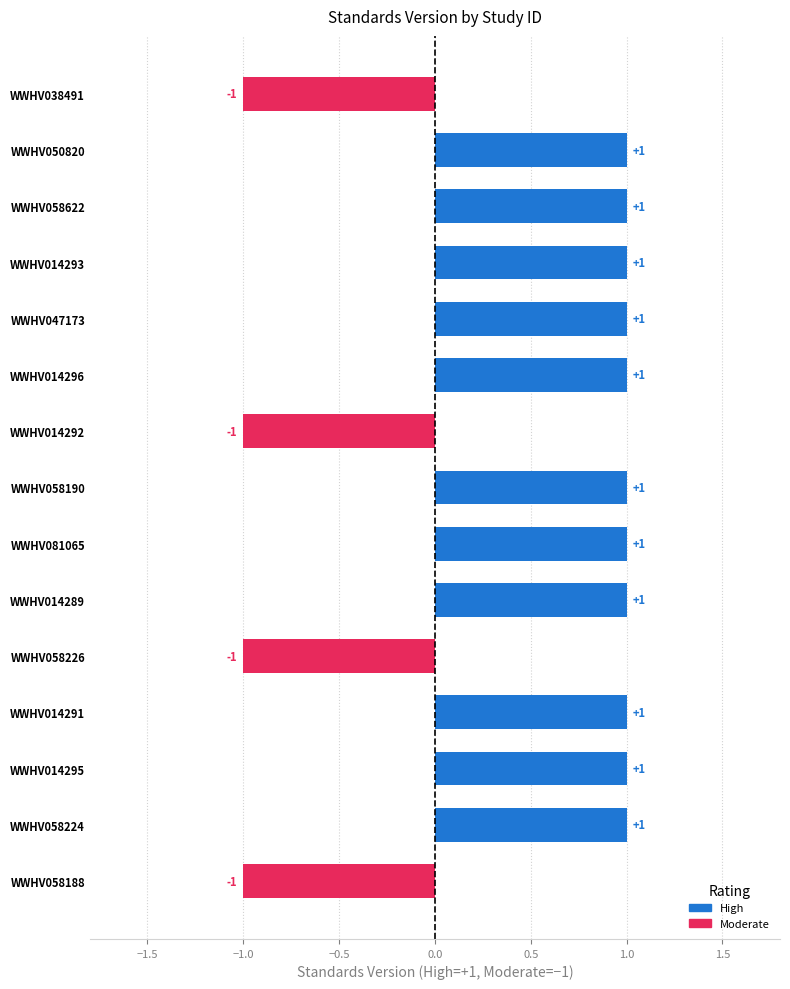

Count the values in the range -1 to 1.

15